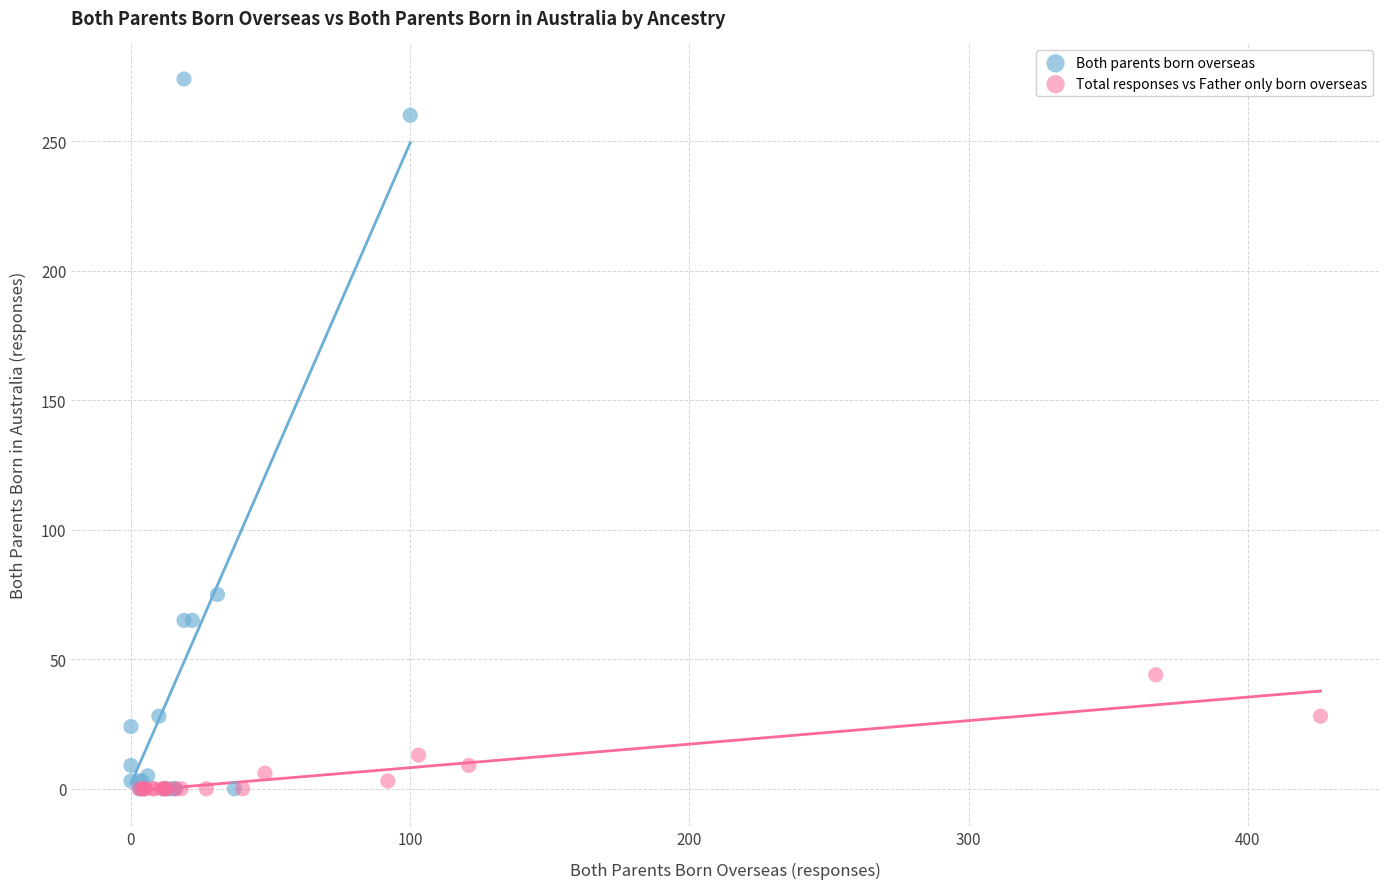

Which series has the widest spread of Y values?

Both parents born overseas